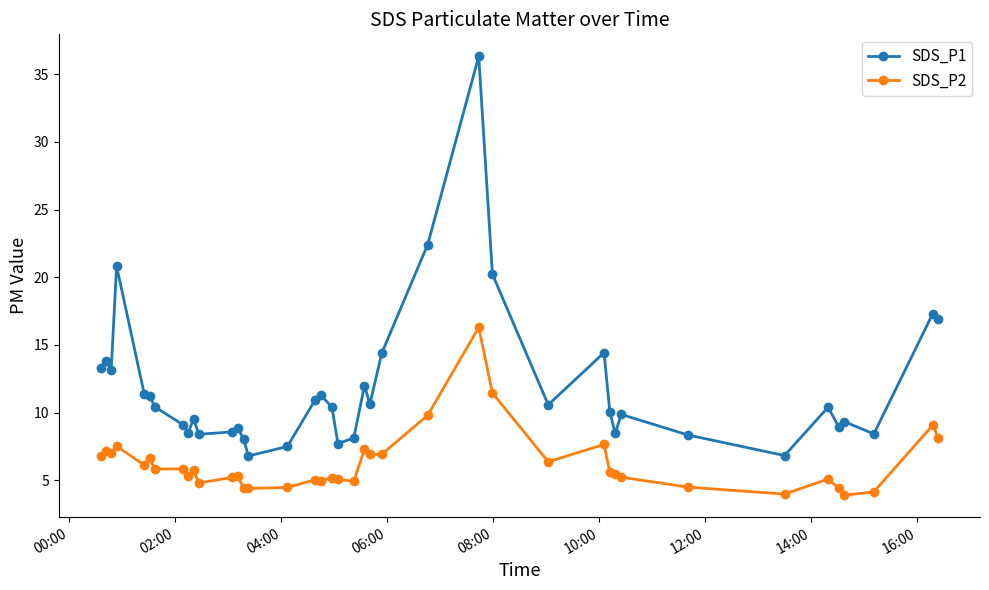

What is the greatest value displayed?

36.3